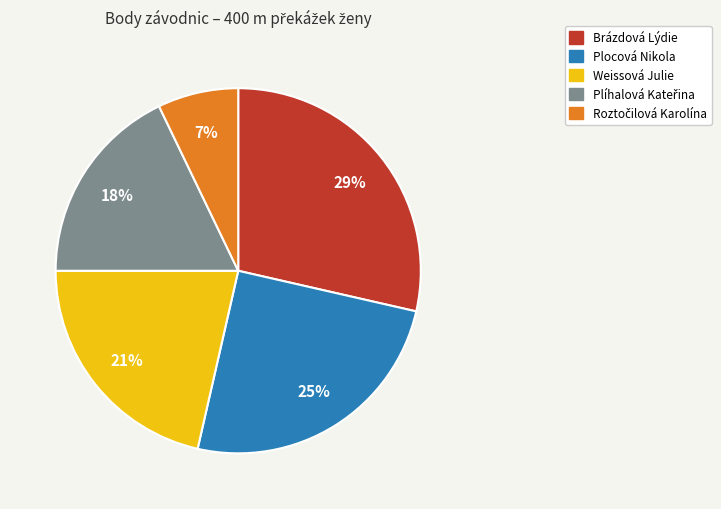

The Plocová Nikola slice represents 33% of the pie. True or false?

False